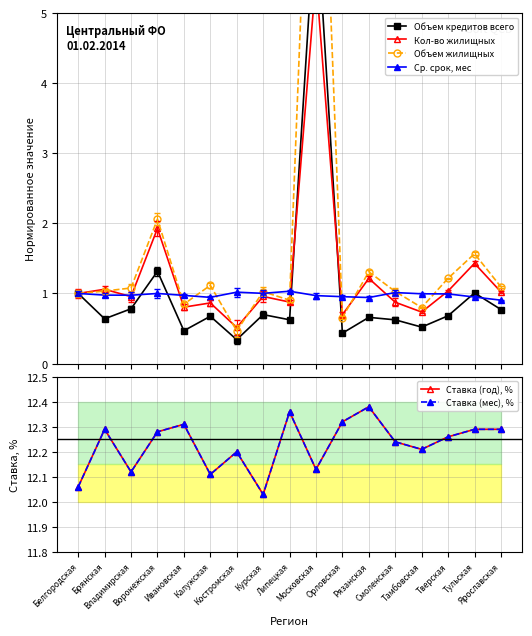

True or false: Ставка (год), % and Кол-во жилищных intersect in this chart.

False